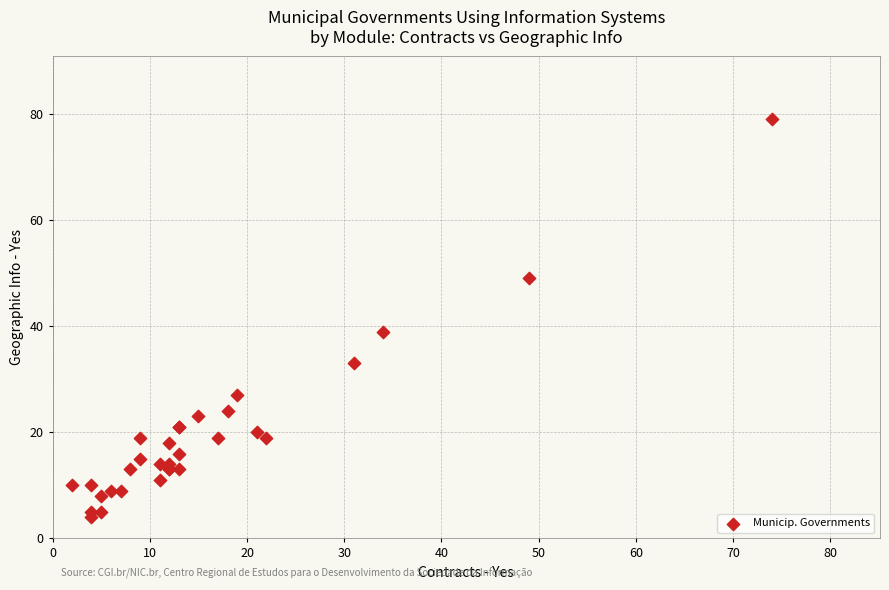

What Y value in the scatter plot is closest to 41?

39